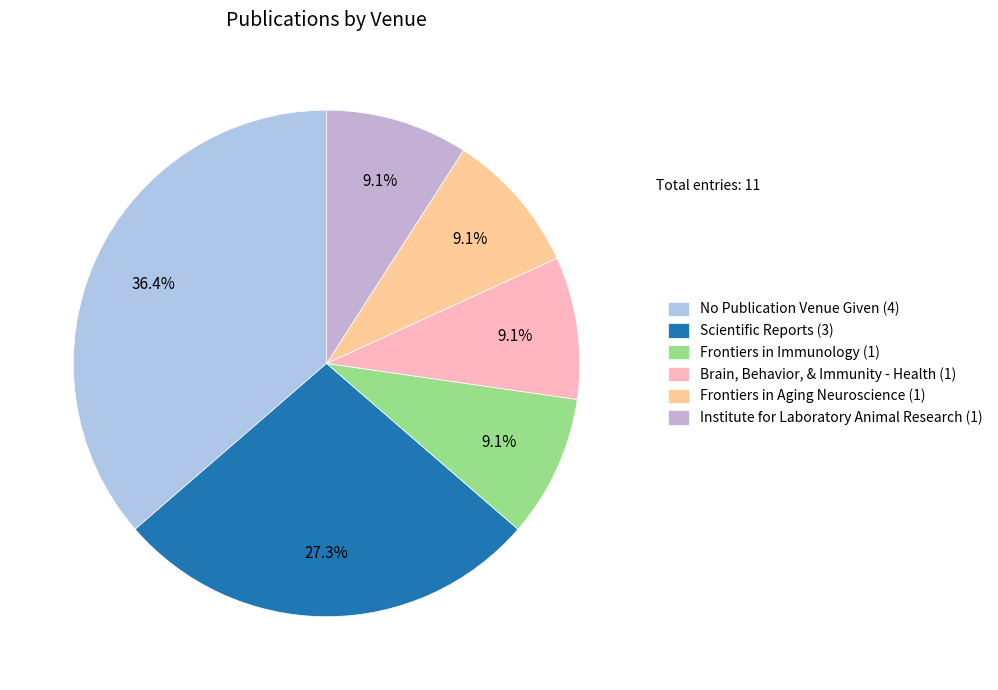

Does any single category account for the majority?

No